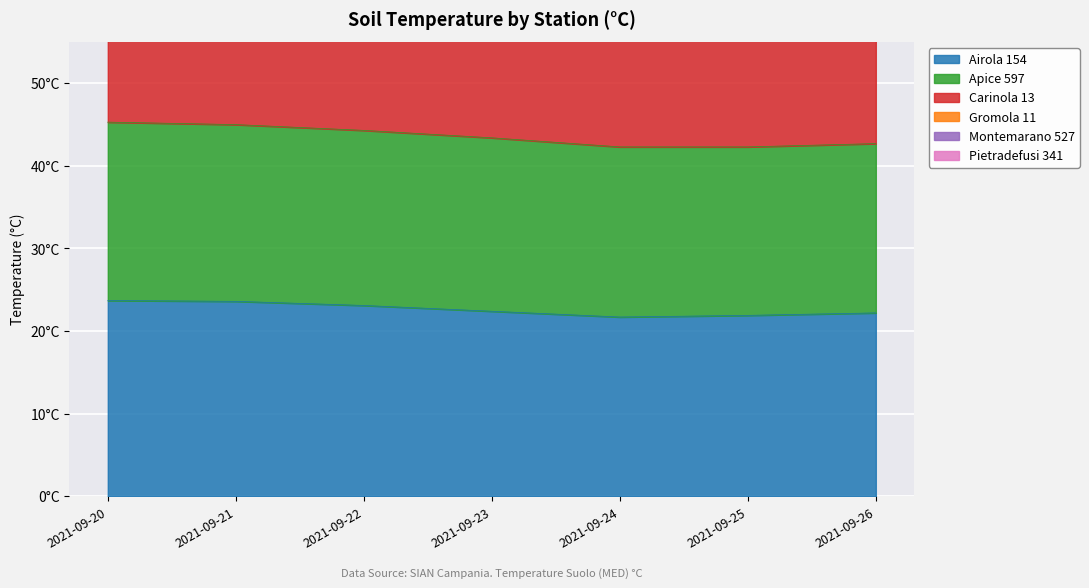

The value of Pietradefusi 341 at 2021-09-24 is 16.2. True or false?

False